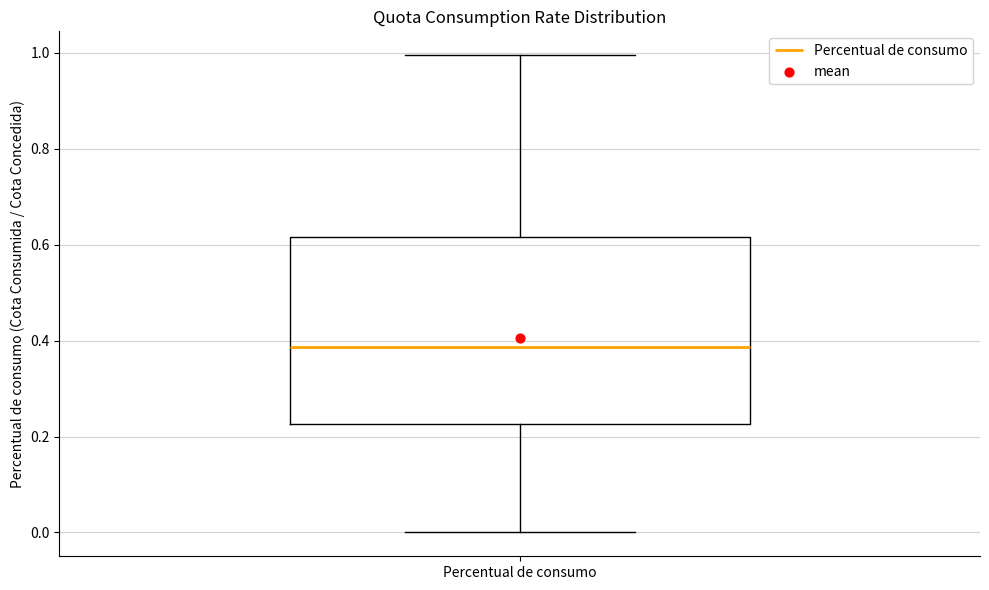

Read this box plot against the y-axis: the position of the median line, the range covered by the box, and the ends of both whiskers. The values are not printed on the chart, so give them approximately, as read against the axis.

median 0.38, box 0.22 to 0.62, whiskers 0.00 to 1.00